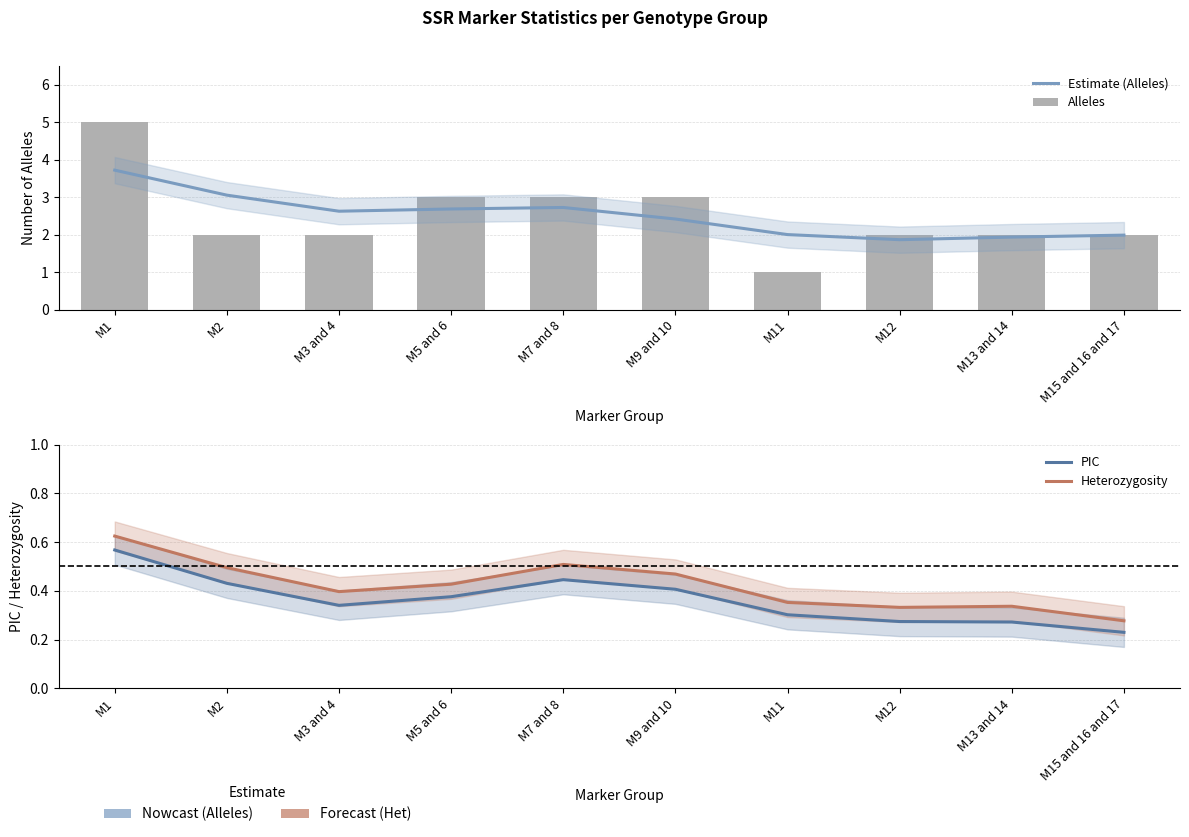

At M13 and 14, list the series in order from smallest to largest.

PIC, Heterozygosity, Estimate (Alleles), Alleles